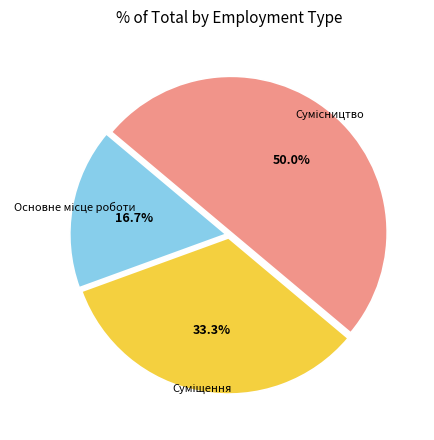

True or false: Основне місце роботи accounts for 17% of the total.

True